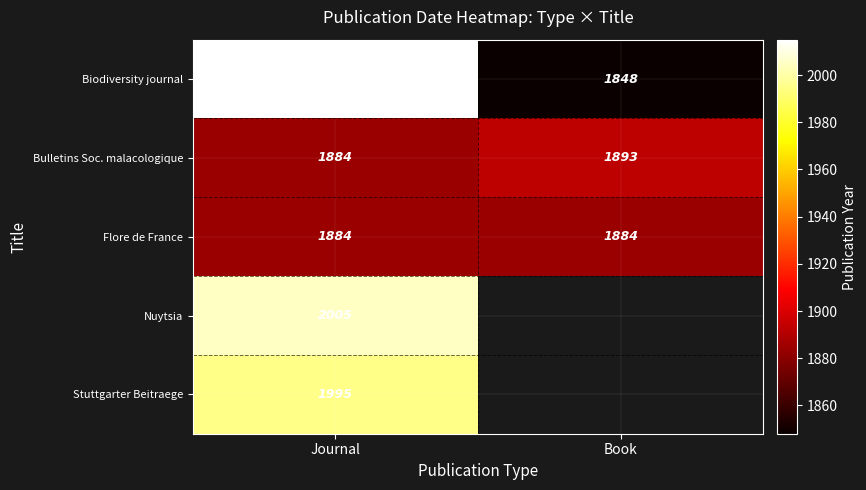

What is the approximate value of Bulletins Soc. malacologique at Book?

1893